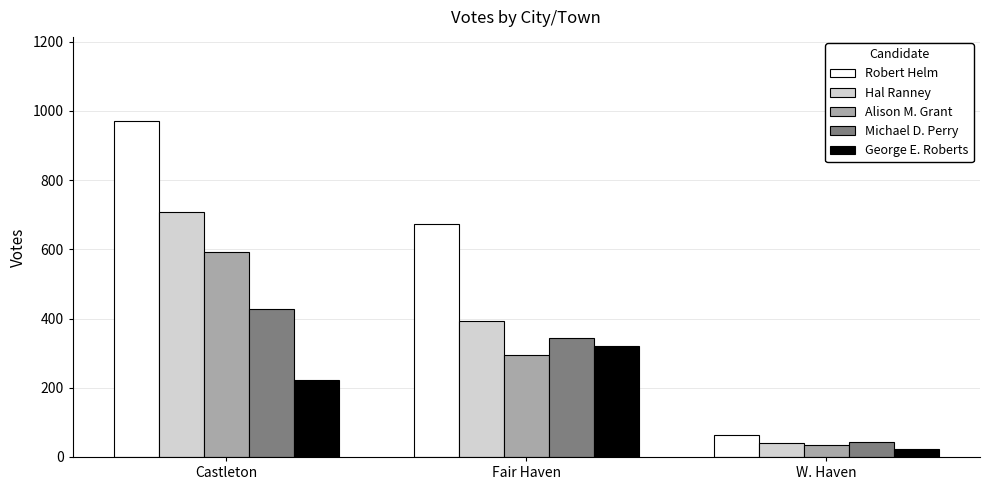

What is the difference between the maximum and minimum values in the Robert Helm series?

908